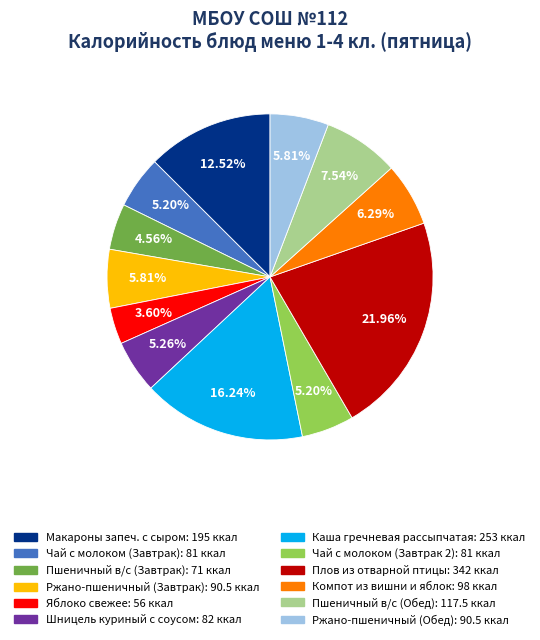

Do Плов из отварной птицы and Каша гречневая рассыпчатая together represent more than half of the pie?

No